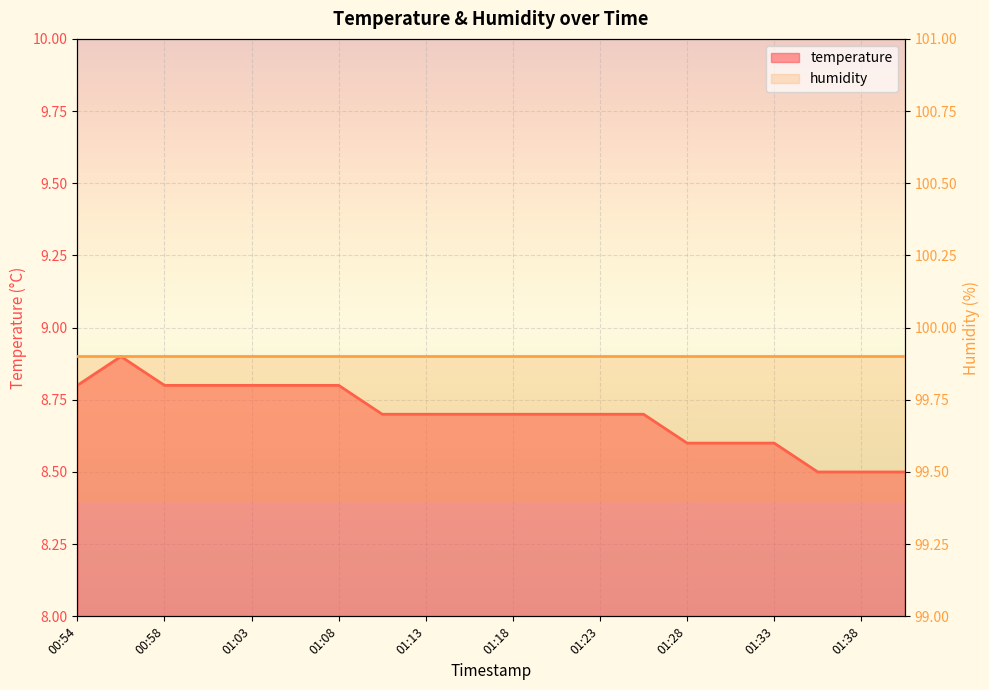

Where is the first local maximum?

00:56